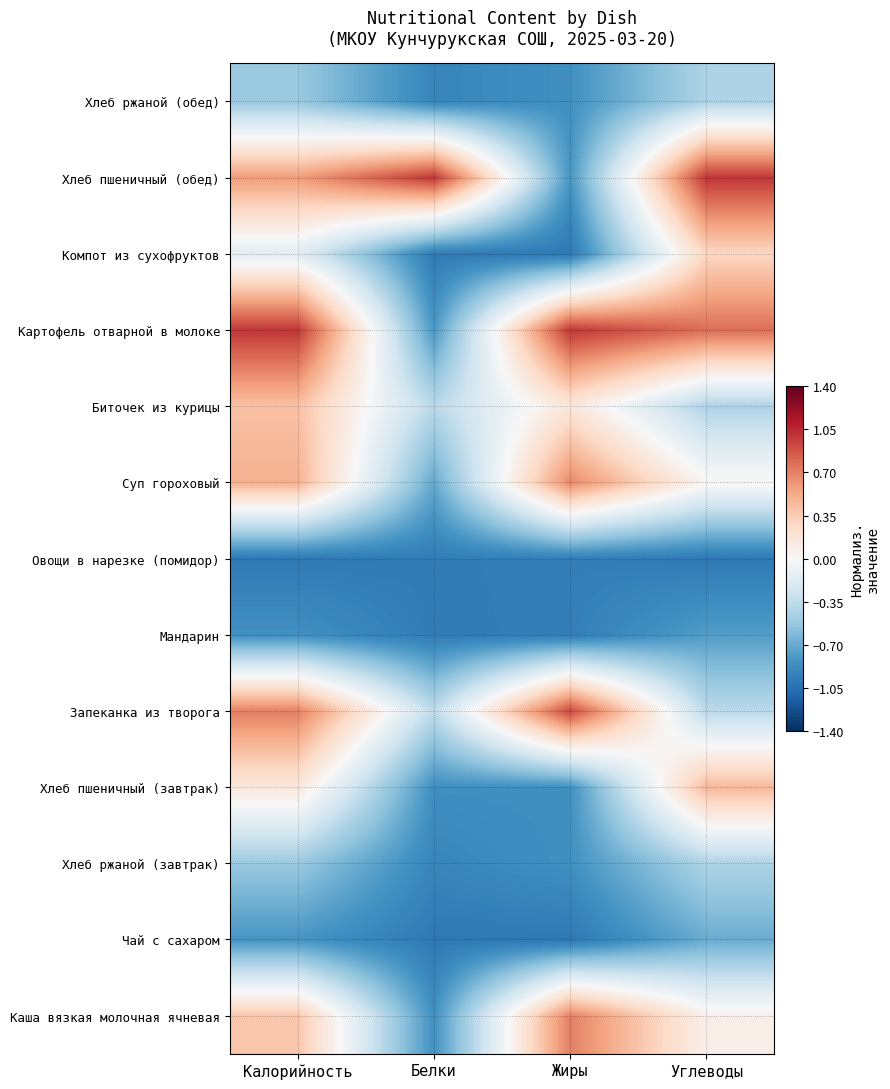

At how many categories does at least one series exceed 0?

4